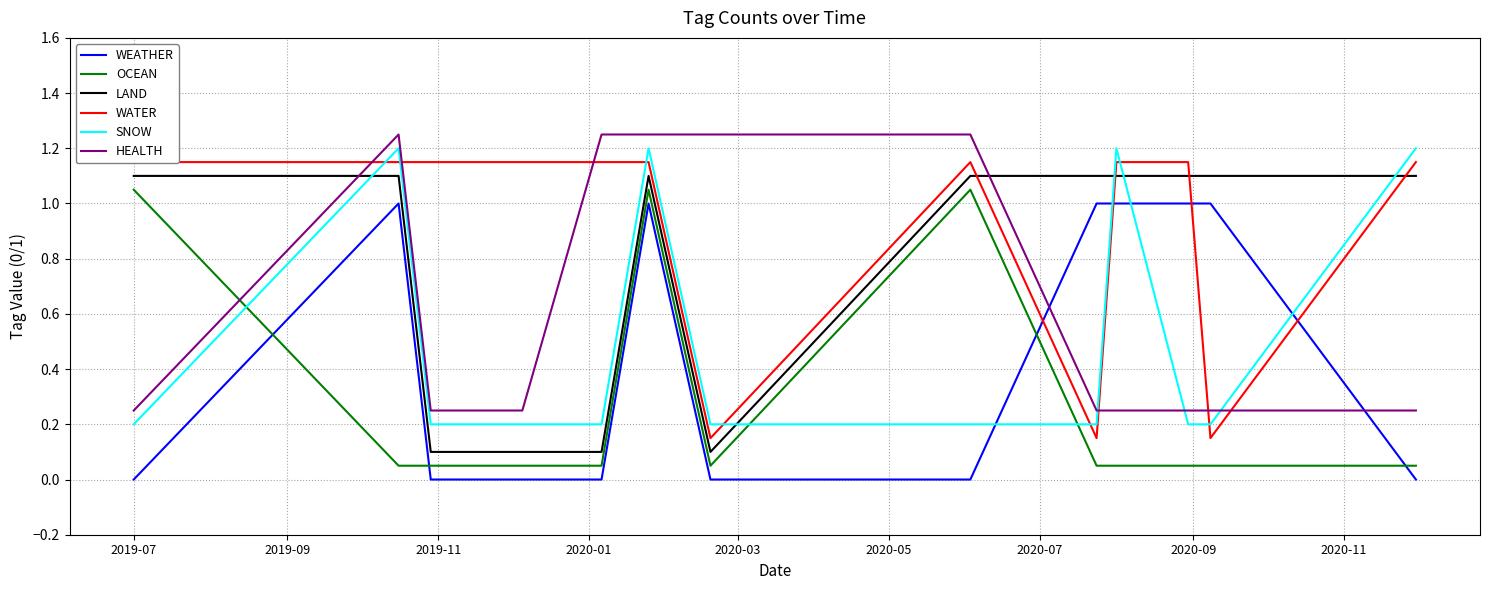

How many intersections are there between LAND and SNOW?

5